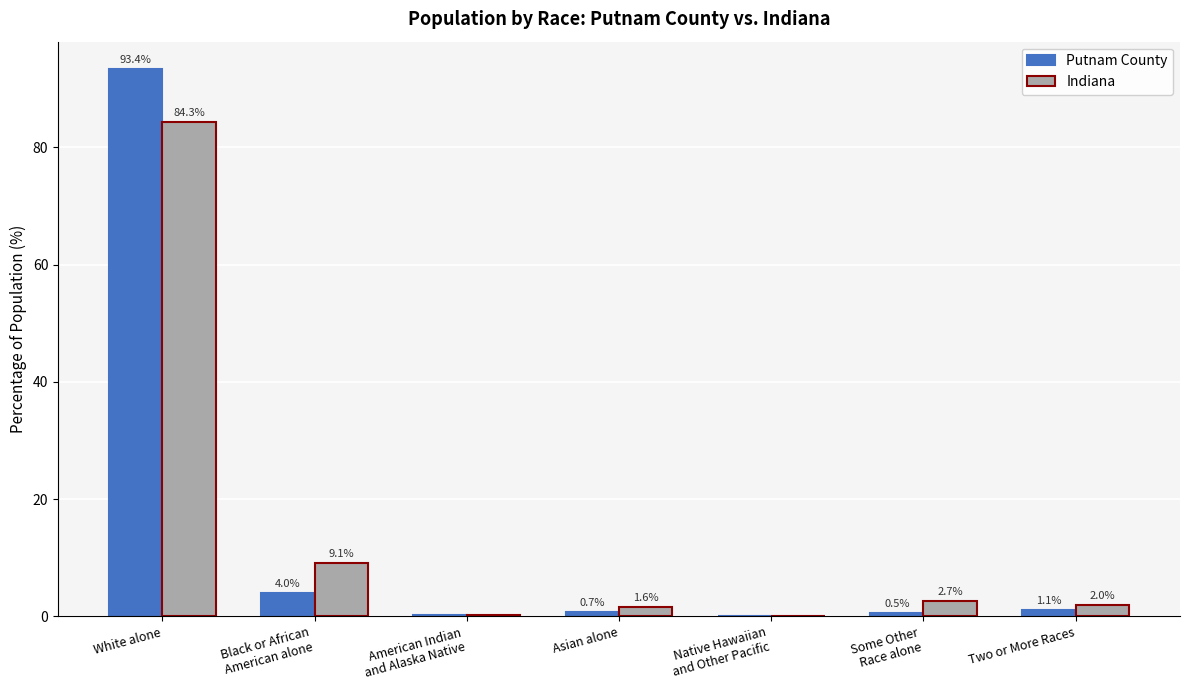

What value does the Putnam County series have at Two or More Races?

1.1